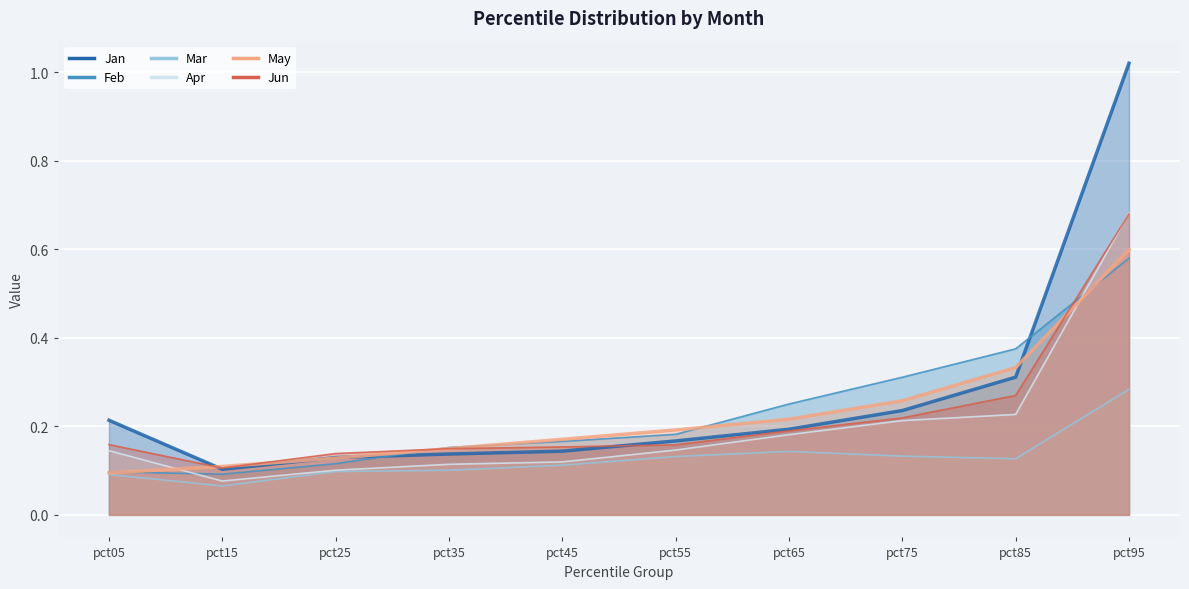

What is the maximum value for Jan?

1.0